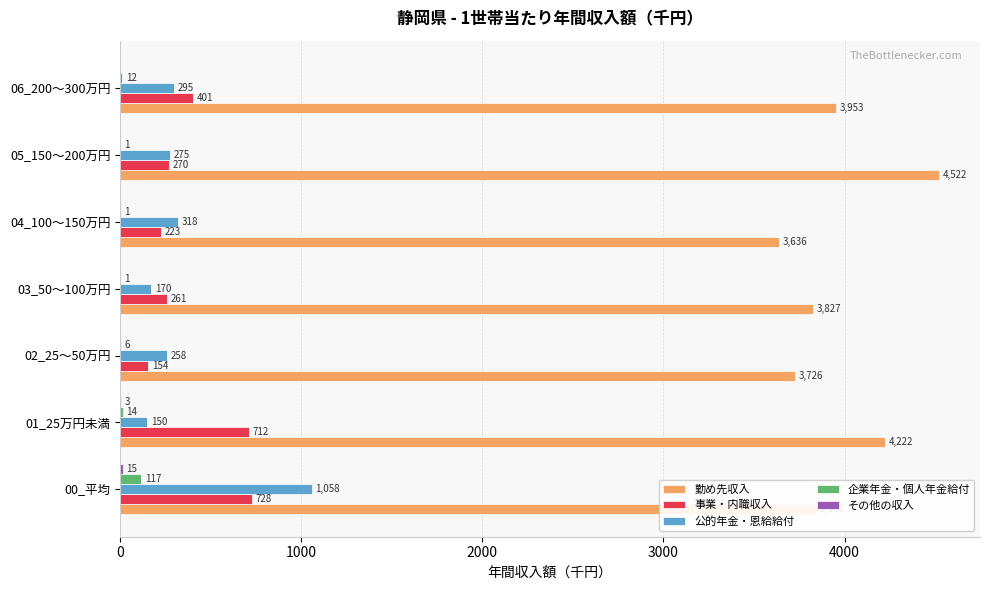

What is the sum of the 公的年金・恩給給付 values at 00_平均 and 04_100～150万円?

1376